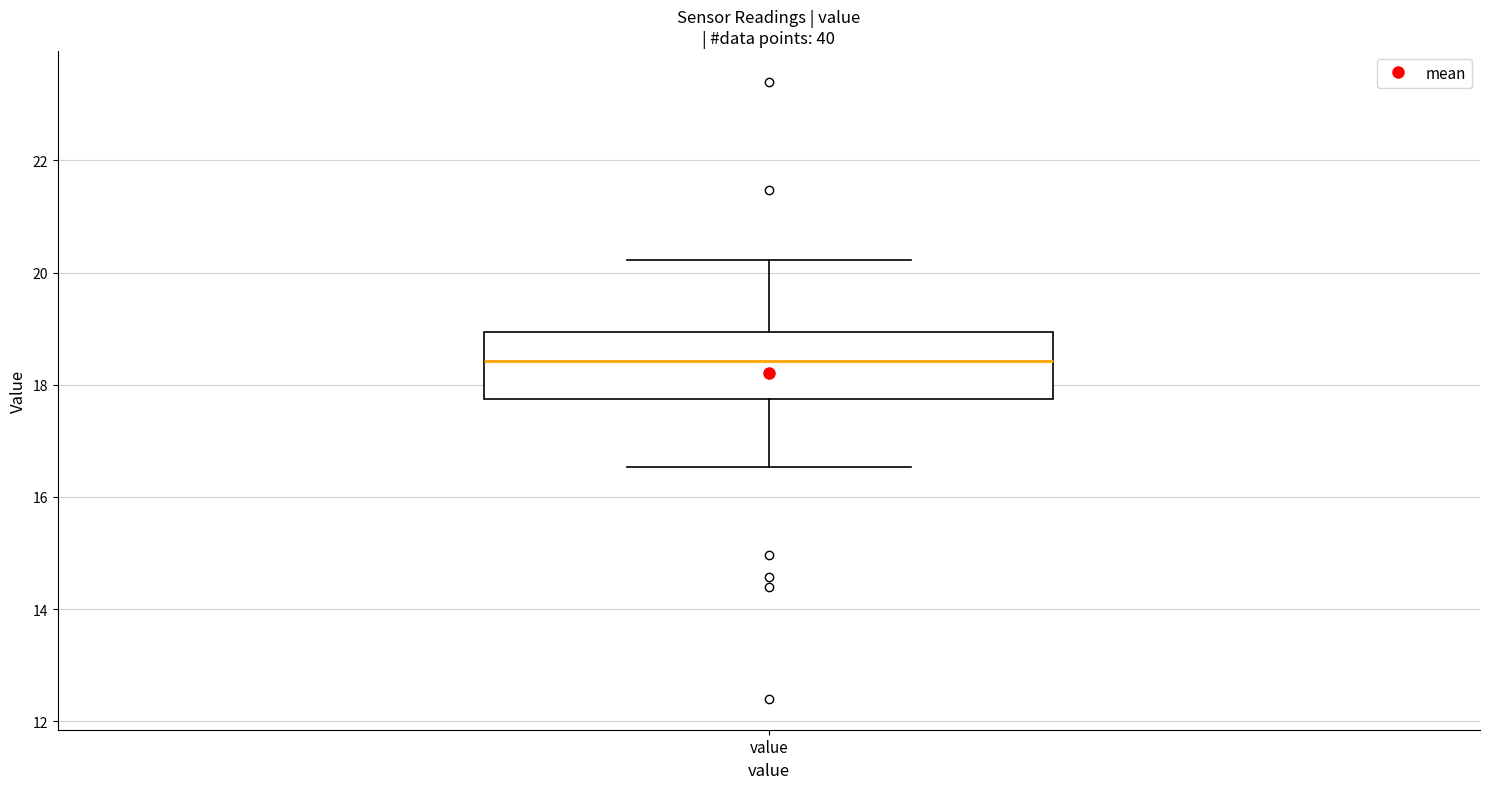

Where does the upper whisker of the box for value end on the y-axis? The values are not printed on the chart, so give them approximately, as read against the axis.

20.2